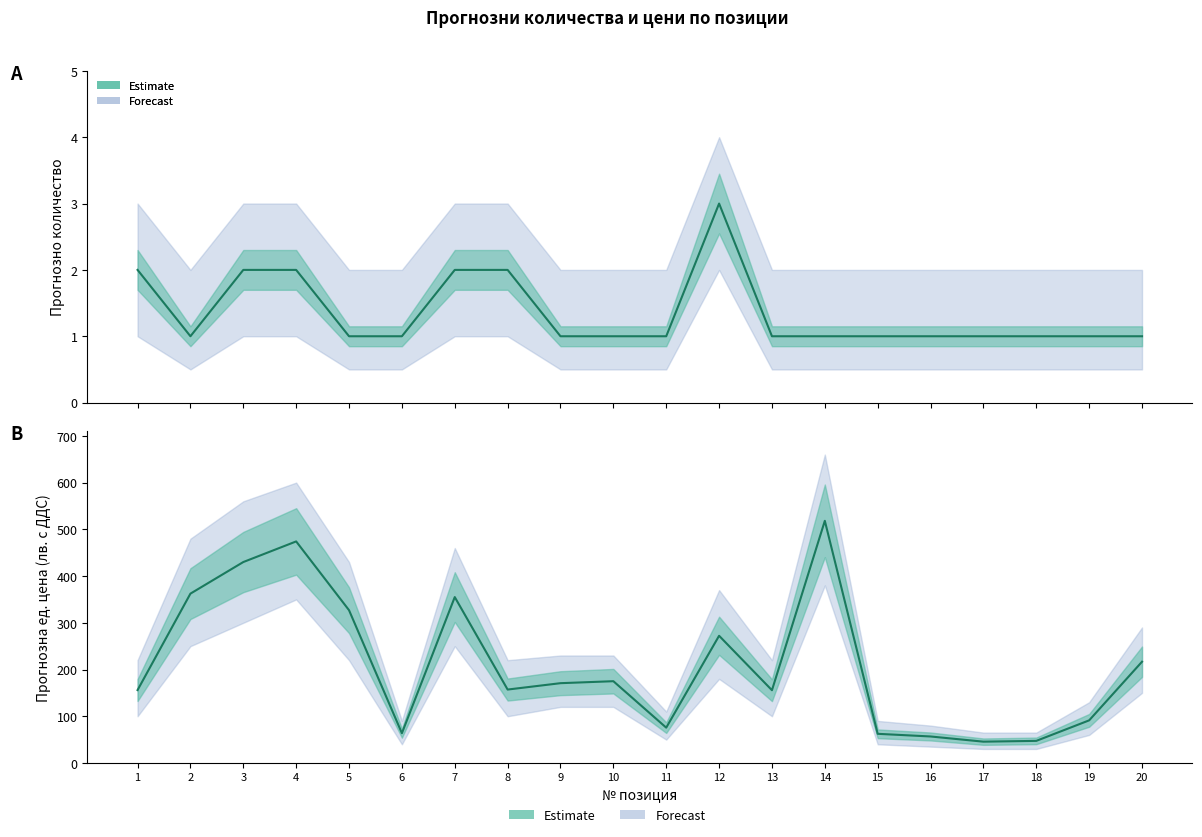

Between 14 and 4, which is larger?

4